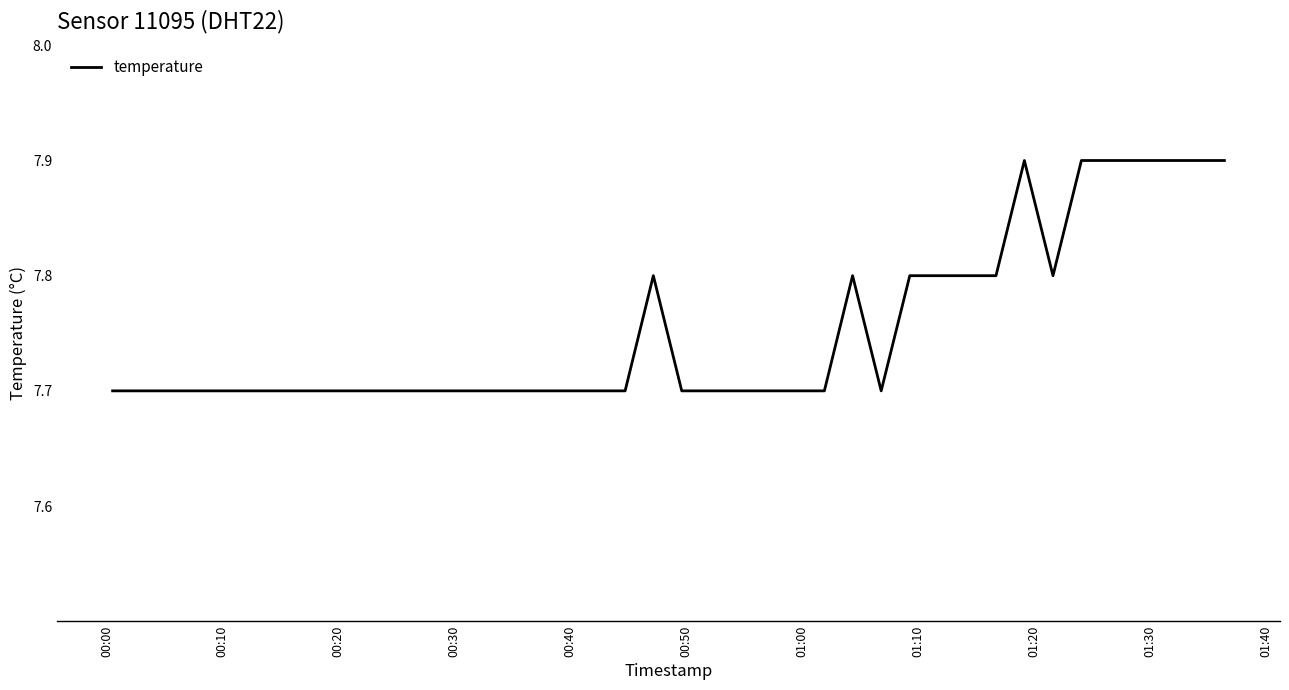

What is the minimum value shown in the chart?

7.7